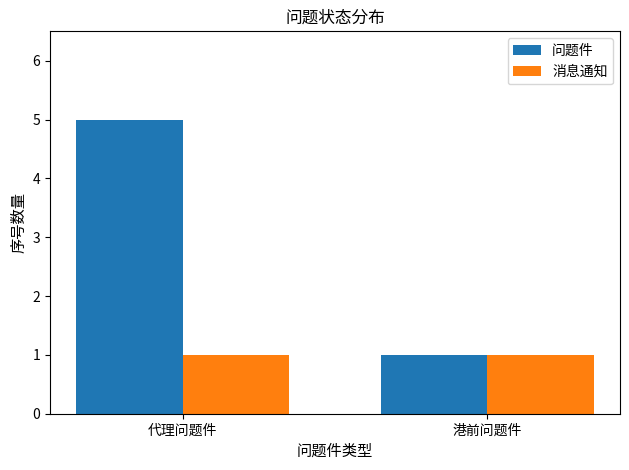

Reading left to right, extract all data points from this chart.

问题件: 5	1
消息通知: 1	1